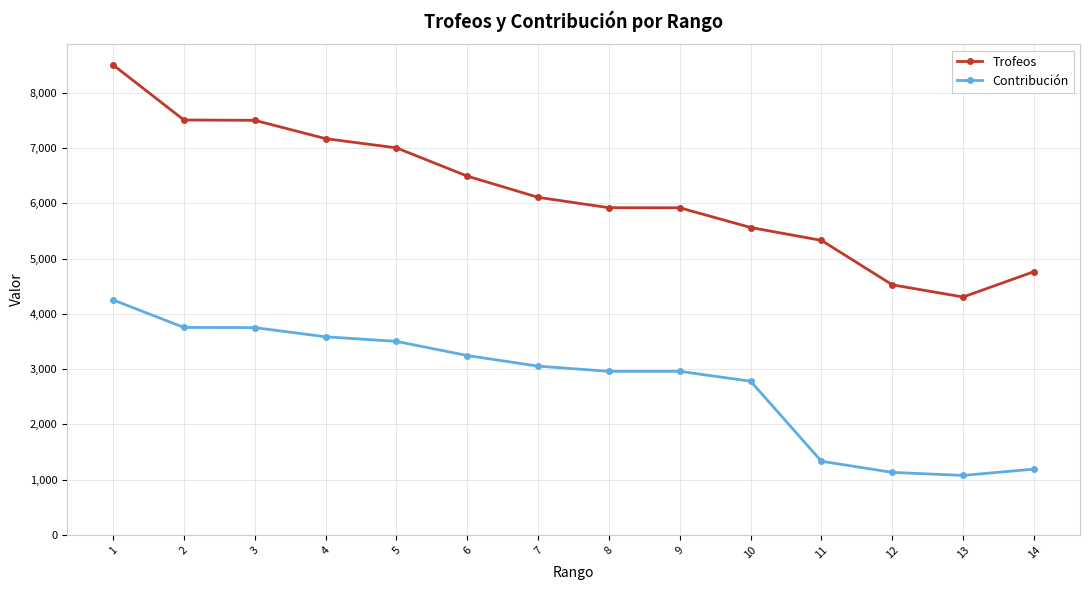

Is it true that Contribución equals 1076 at 13?

True